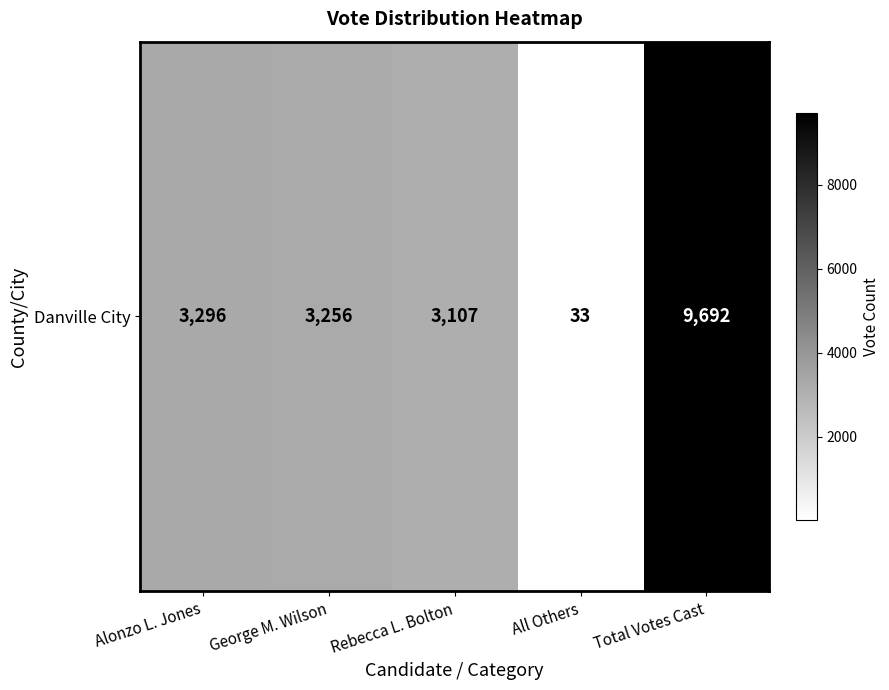

Is it true that the value at Total Votes Cast is 9692?

True